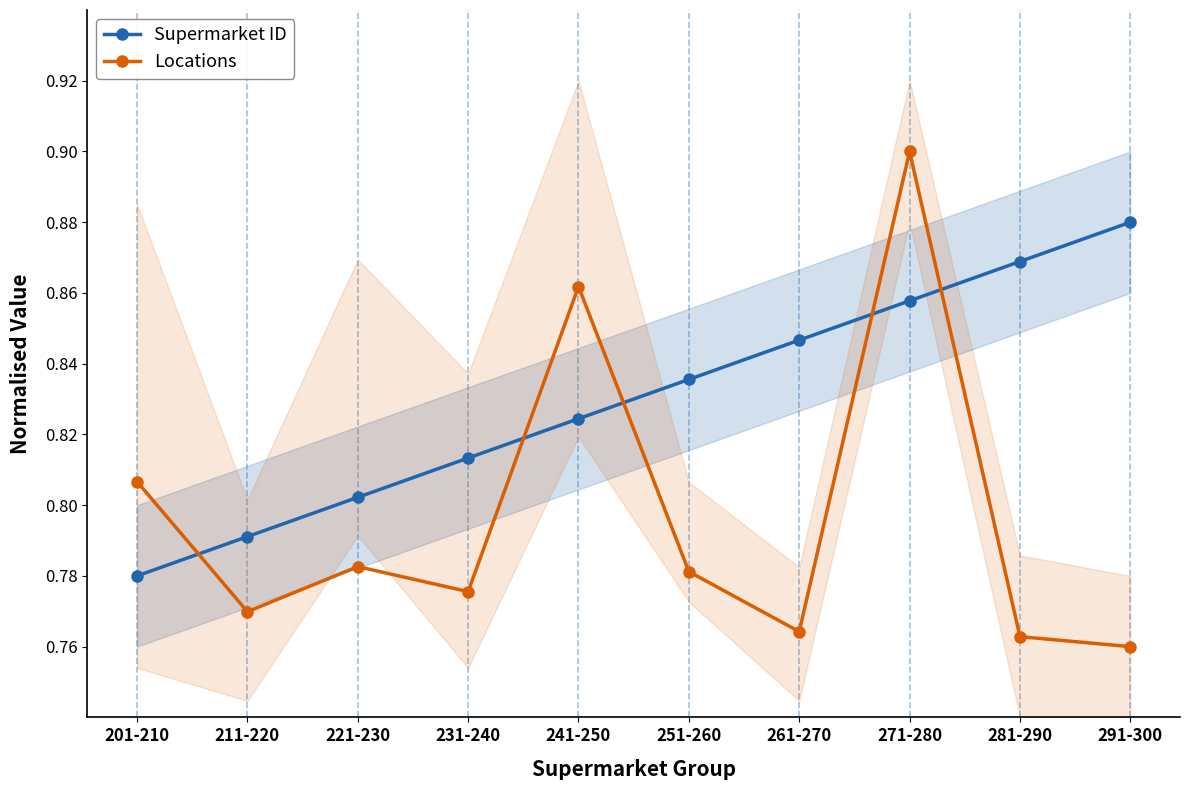

Reading right to left, extract all data points from this chart.

Supermarket ID: 0.9	0.9	0.9	0.8	0.8	0.8	0.8	0.8	0.8	0.8
Locations: 0.8	0.8	0.9	0.8	0.8	0.9	0.8	0.8	0.8	0.8